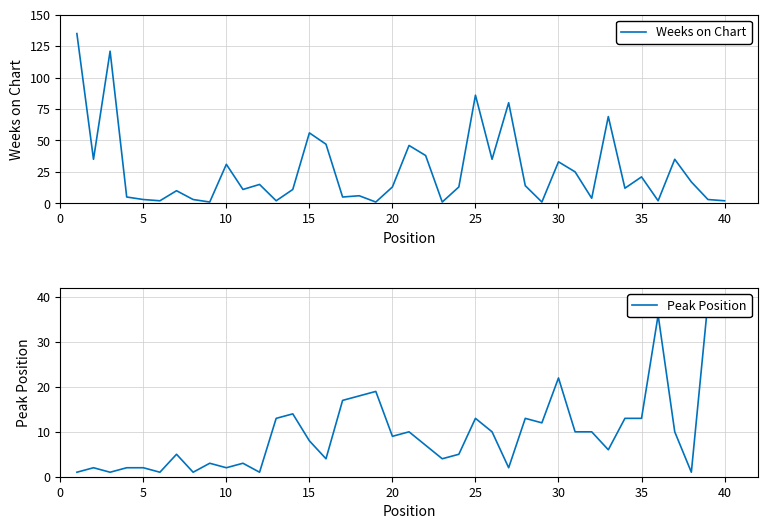

True or false: Weeks on Chart has a value of 56 at 15.

True